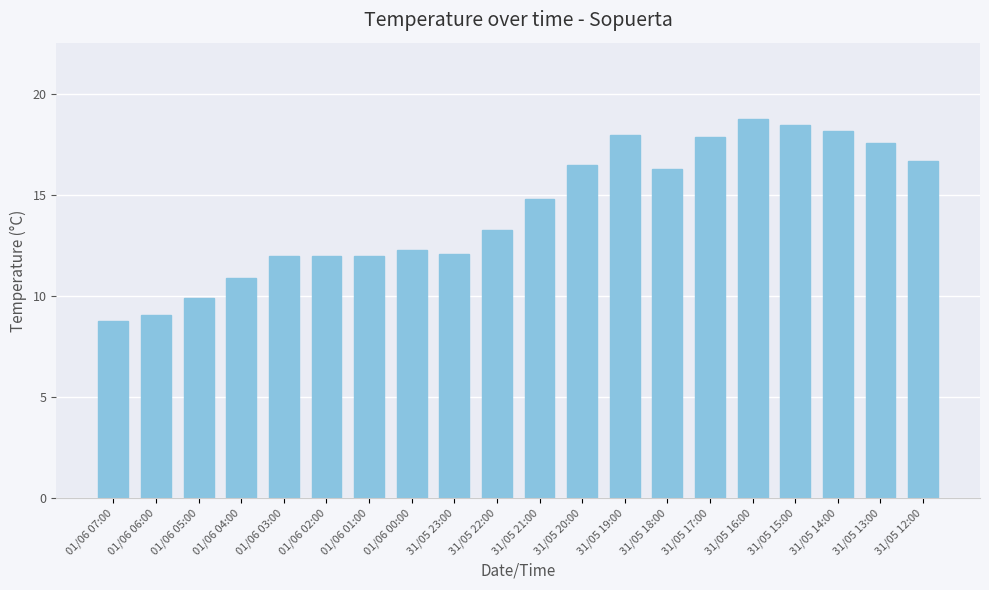

Reading left to right, extract all data points from this chart.

8.8	9.1	9.9	10.9	12.0	12.0	12.0	12.3	12.1	13.3	14.8	16.5	18.0	16.3	17.9	18.8	18.5	18.2	17.6	16.7